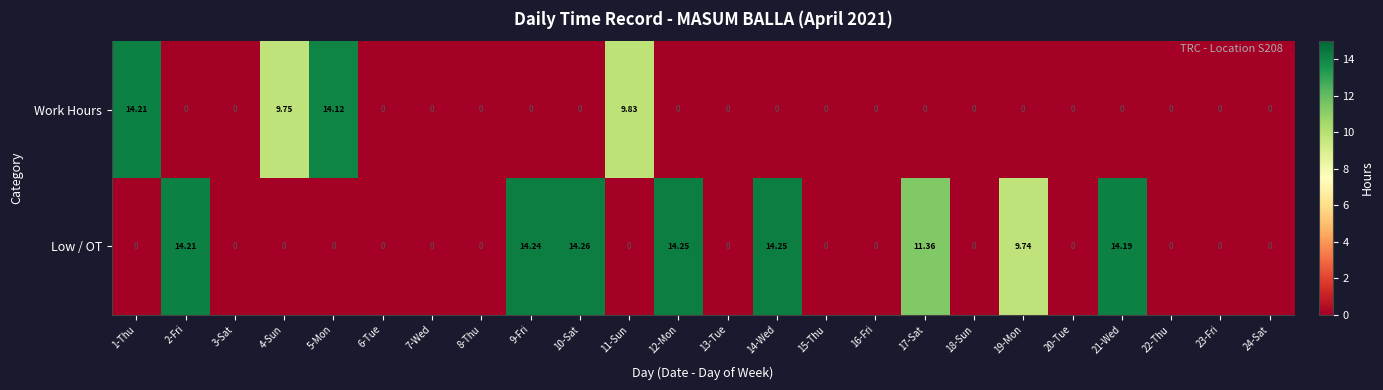

Rank the series by their maximum value, from lowest to highest.

Work Hours, Low / OT